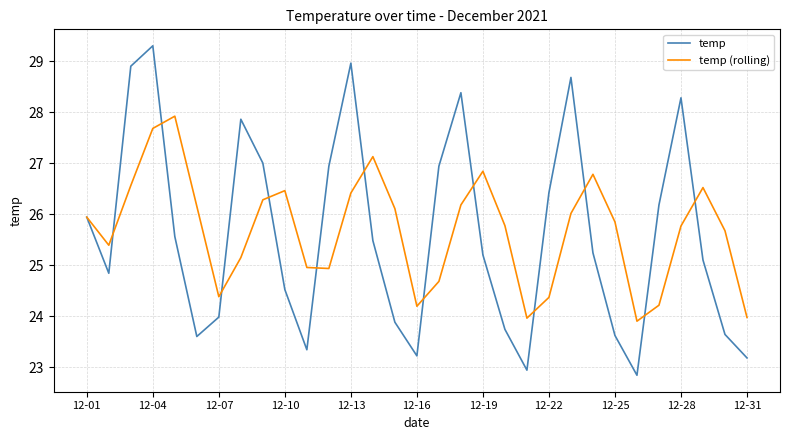

Which series has the largest range (max minus min)?

temp